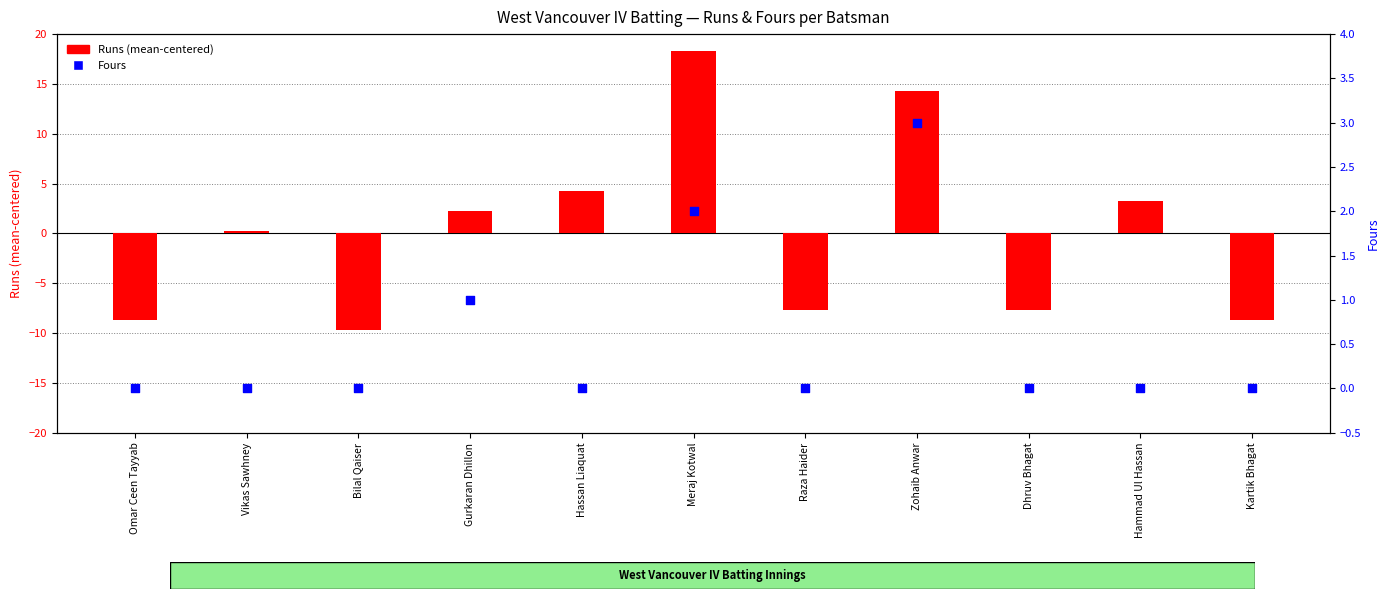

At how many categories does at least one series exceed 1?

5